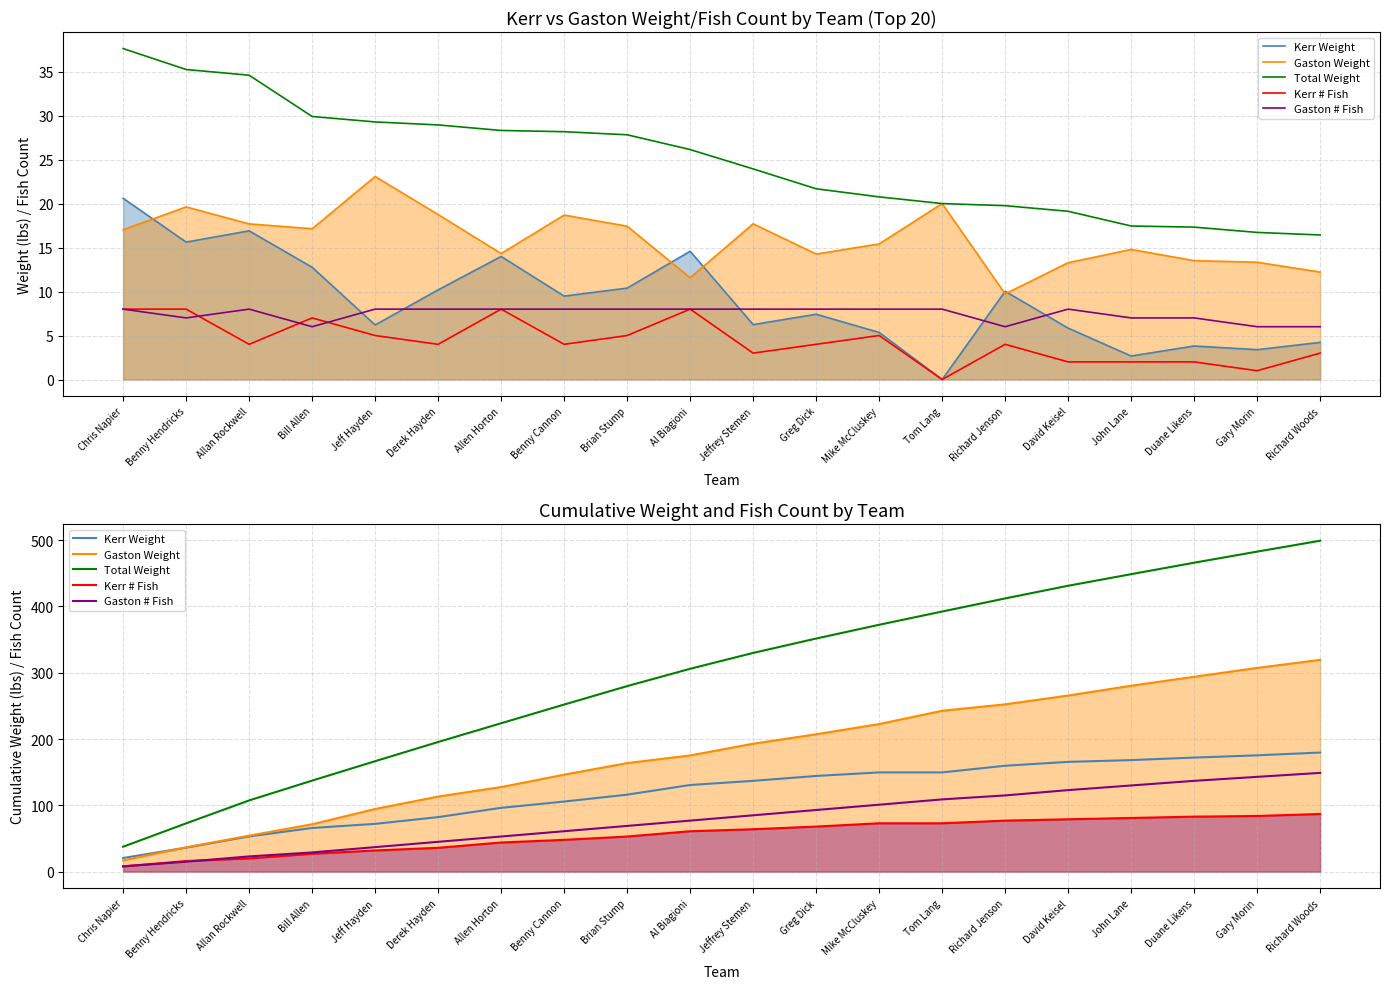

What is the difference between the maximum and second lowest values in the Kerr Weight series?

143.5